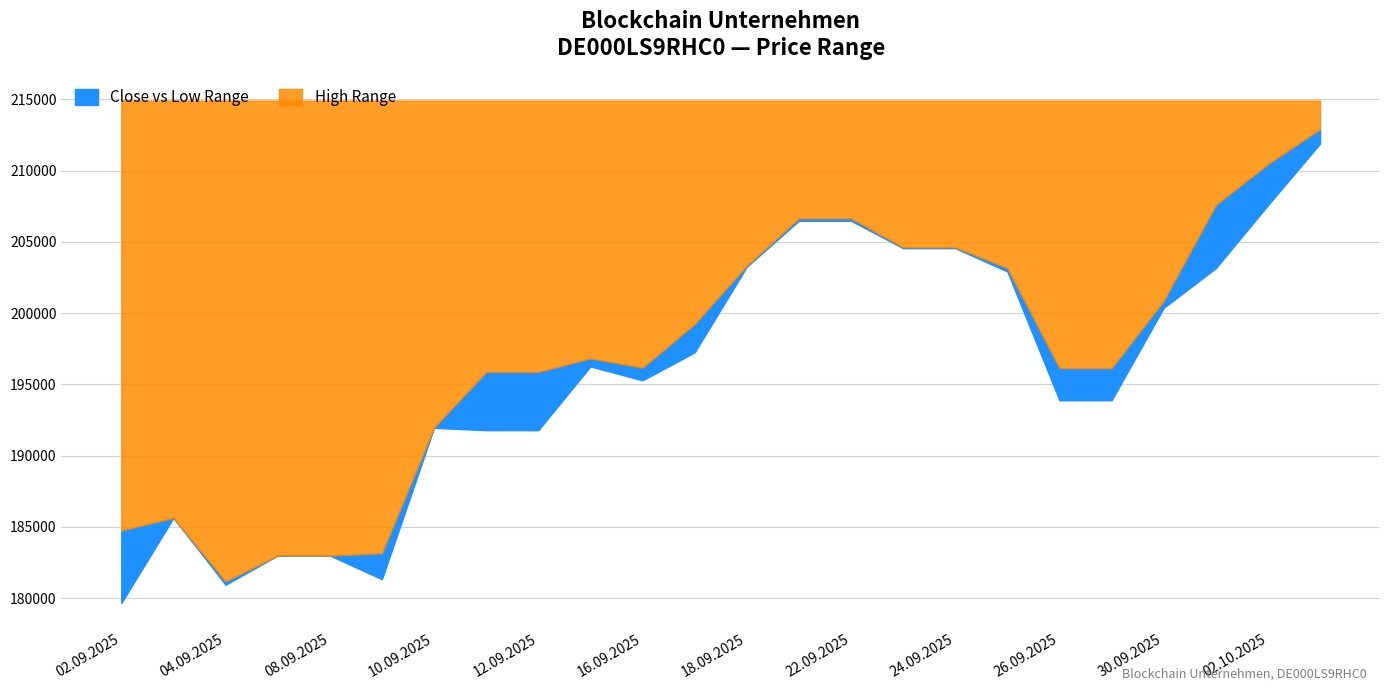

True or false: Close and Low intersect in this chart.

False